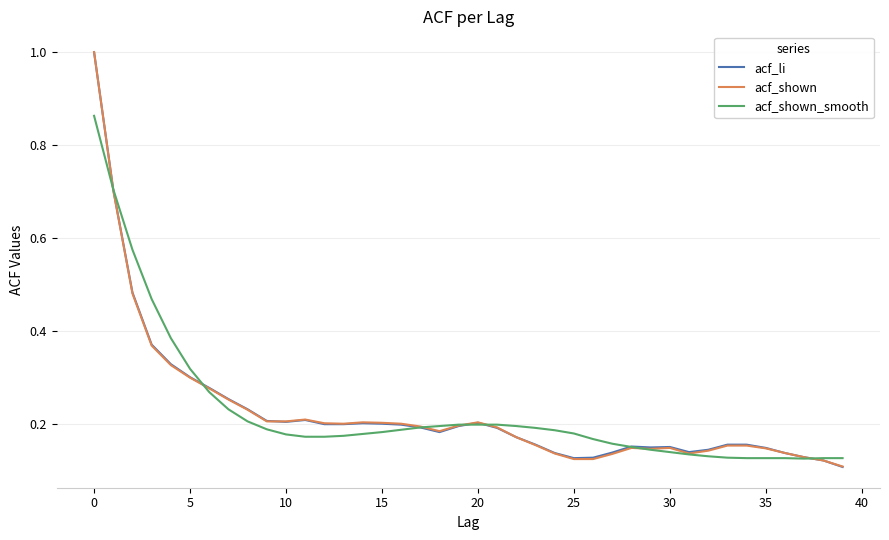

What is the greatest value displayed?

1.0